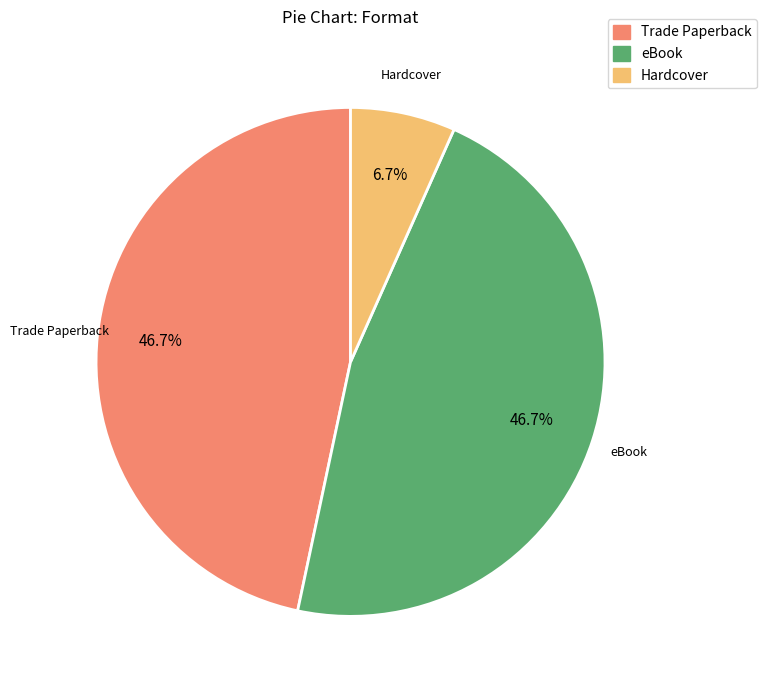

How many segments does this pie chart have?

3